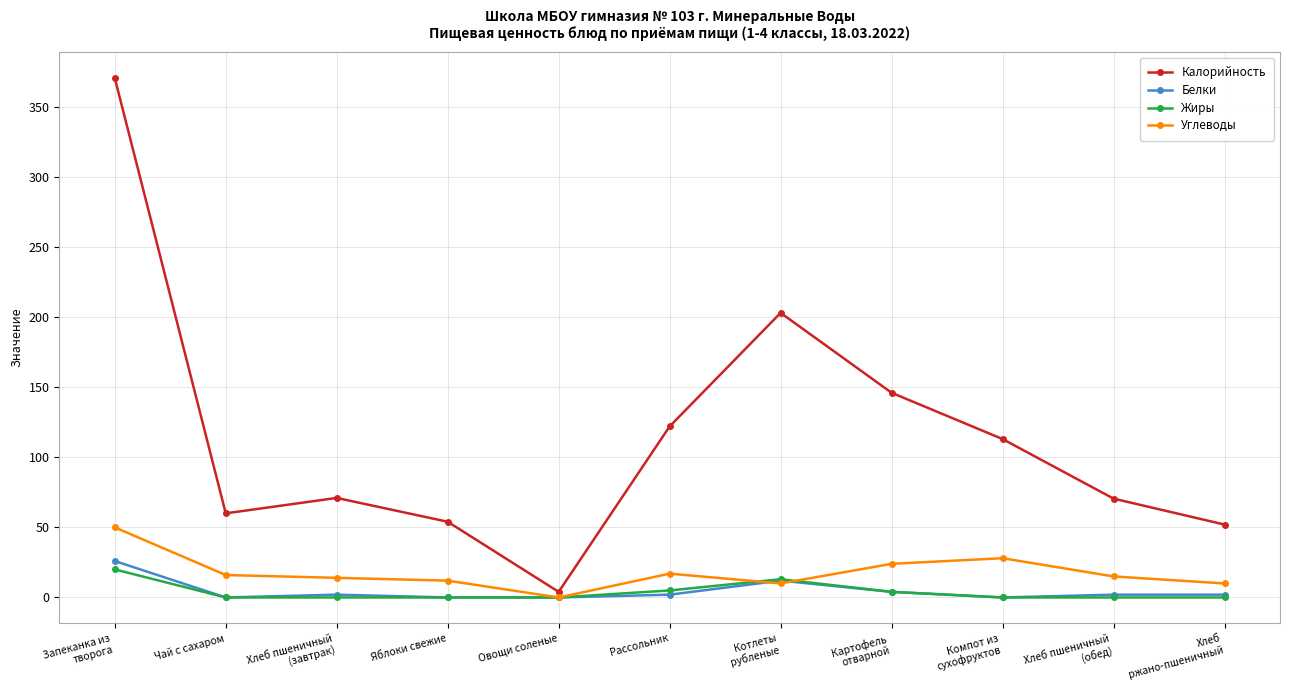

What is the total value across all series at Чай с сахаром?

76.0